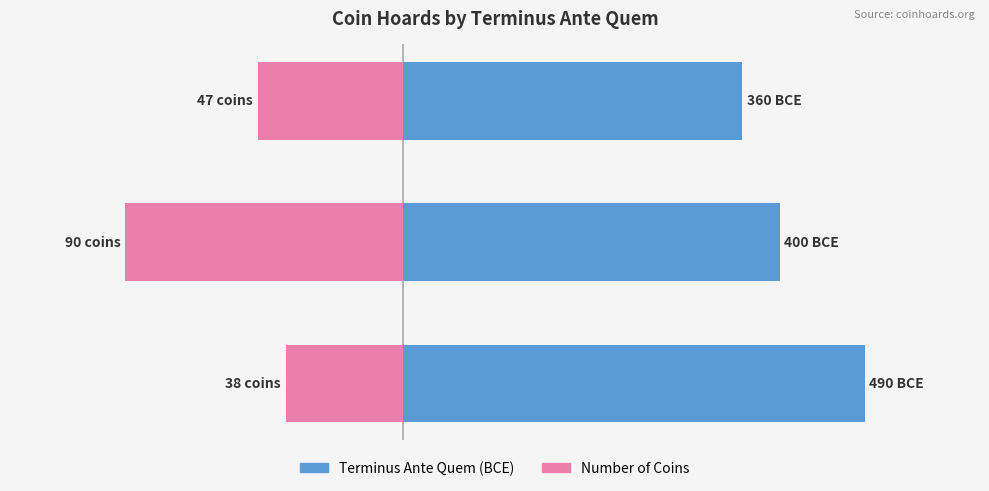

What is the highest value of the Terminus Ante Quem (BCE) series?

490.0